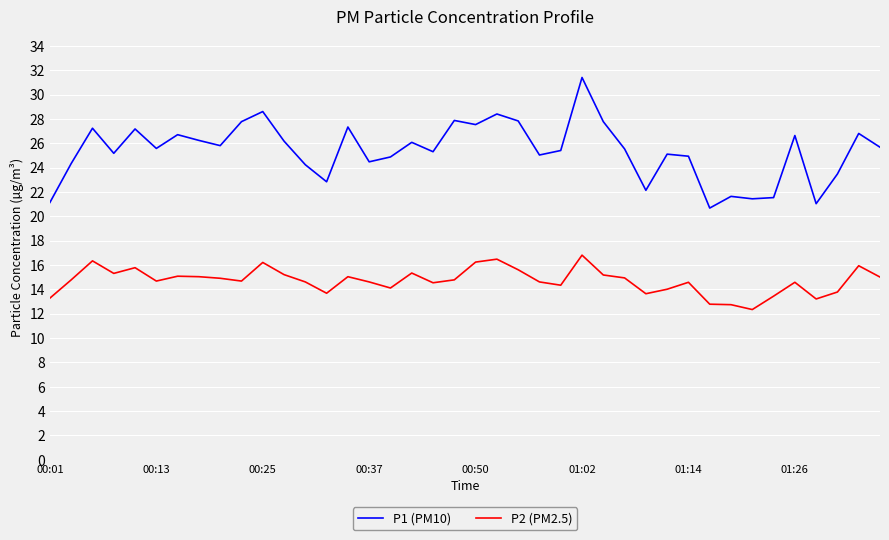

Which series has the widest spread of values?

P1 (PM10)